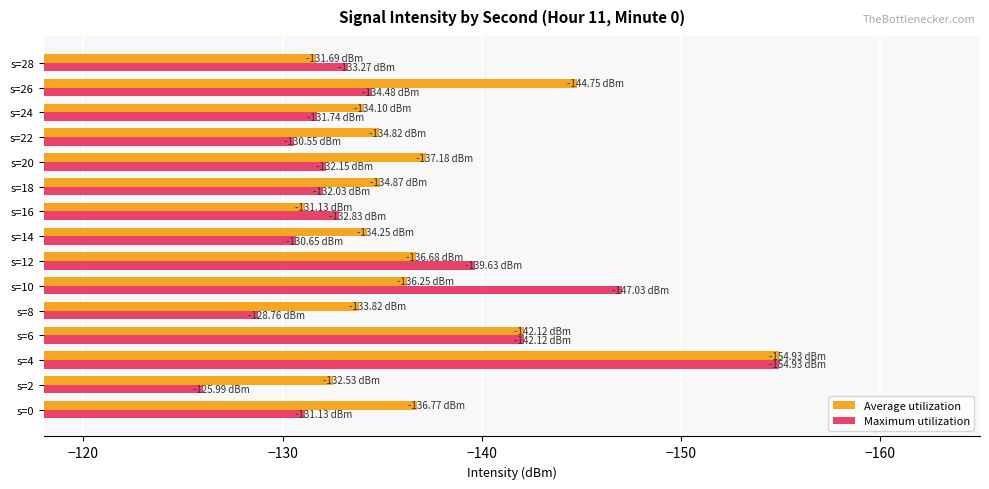

Between s=12 and s=18, which series saw the biggest shift?

Maximum utilization